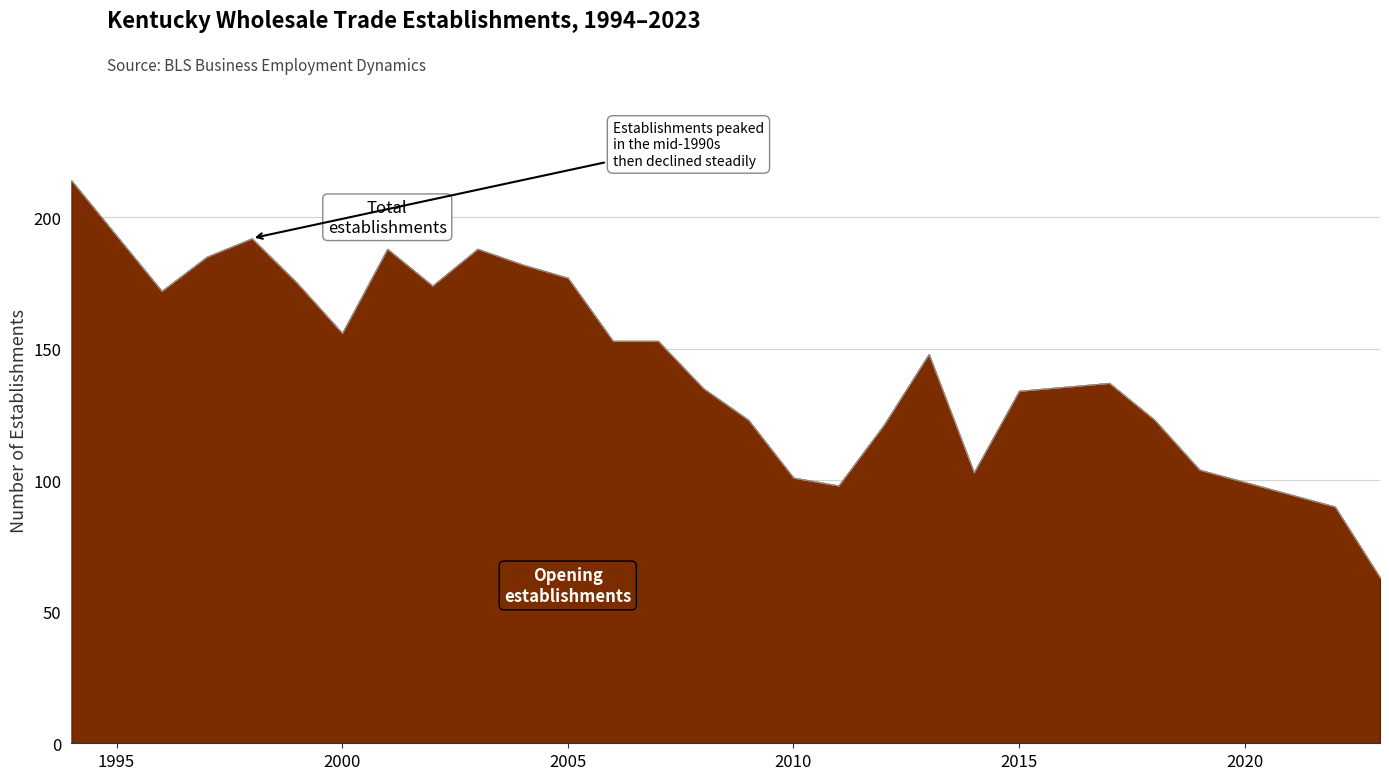

Is the value of Closing establishments at 2005 greater than the value of Total Establishments at 2018?

No